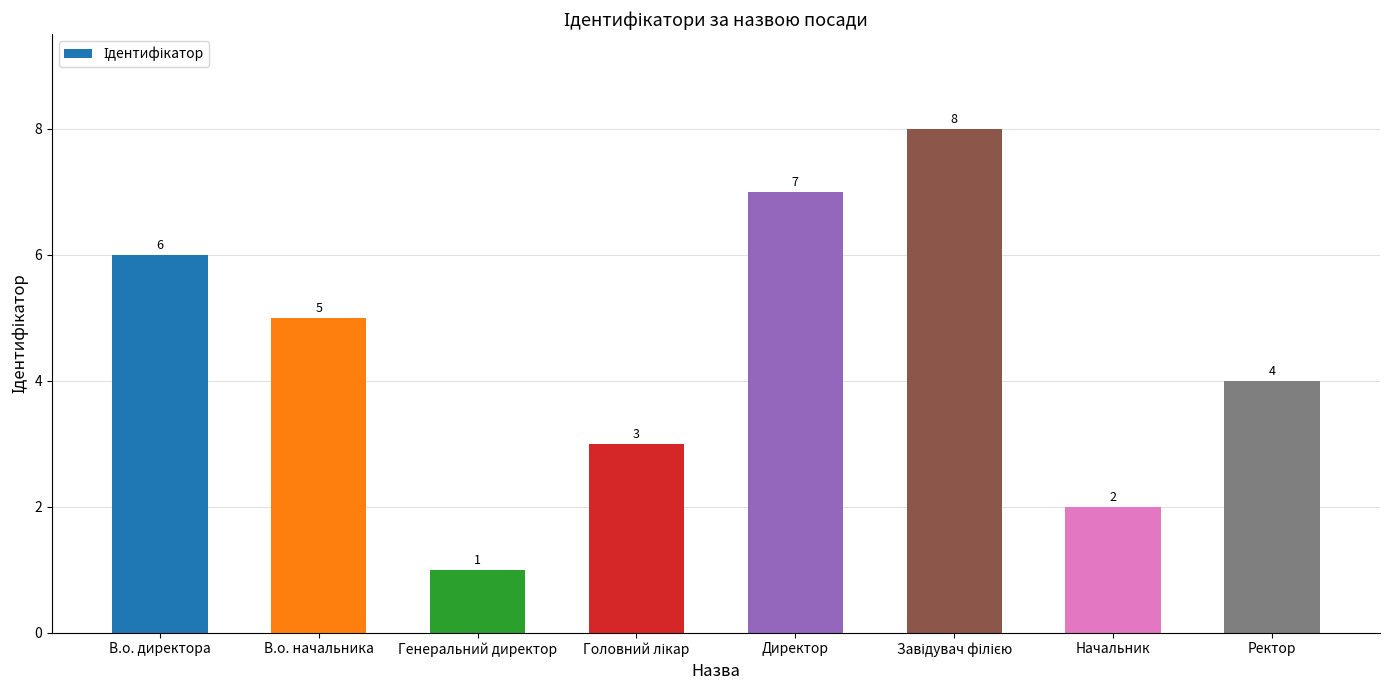

What position from the right is В.о. начальника?

7